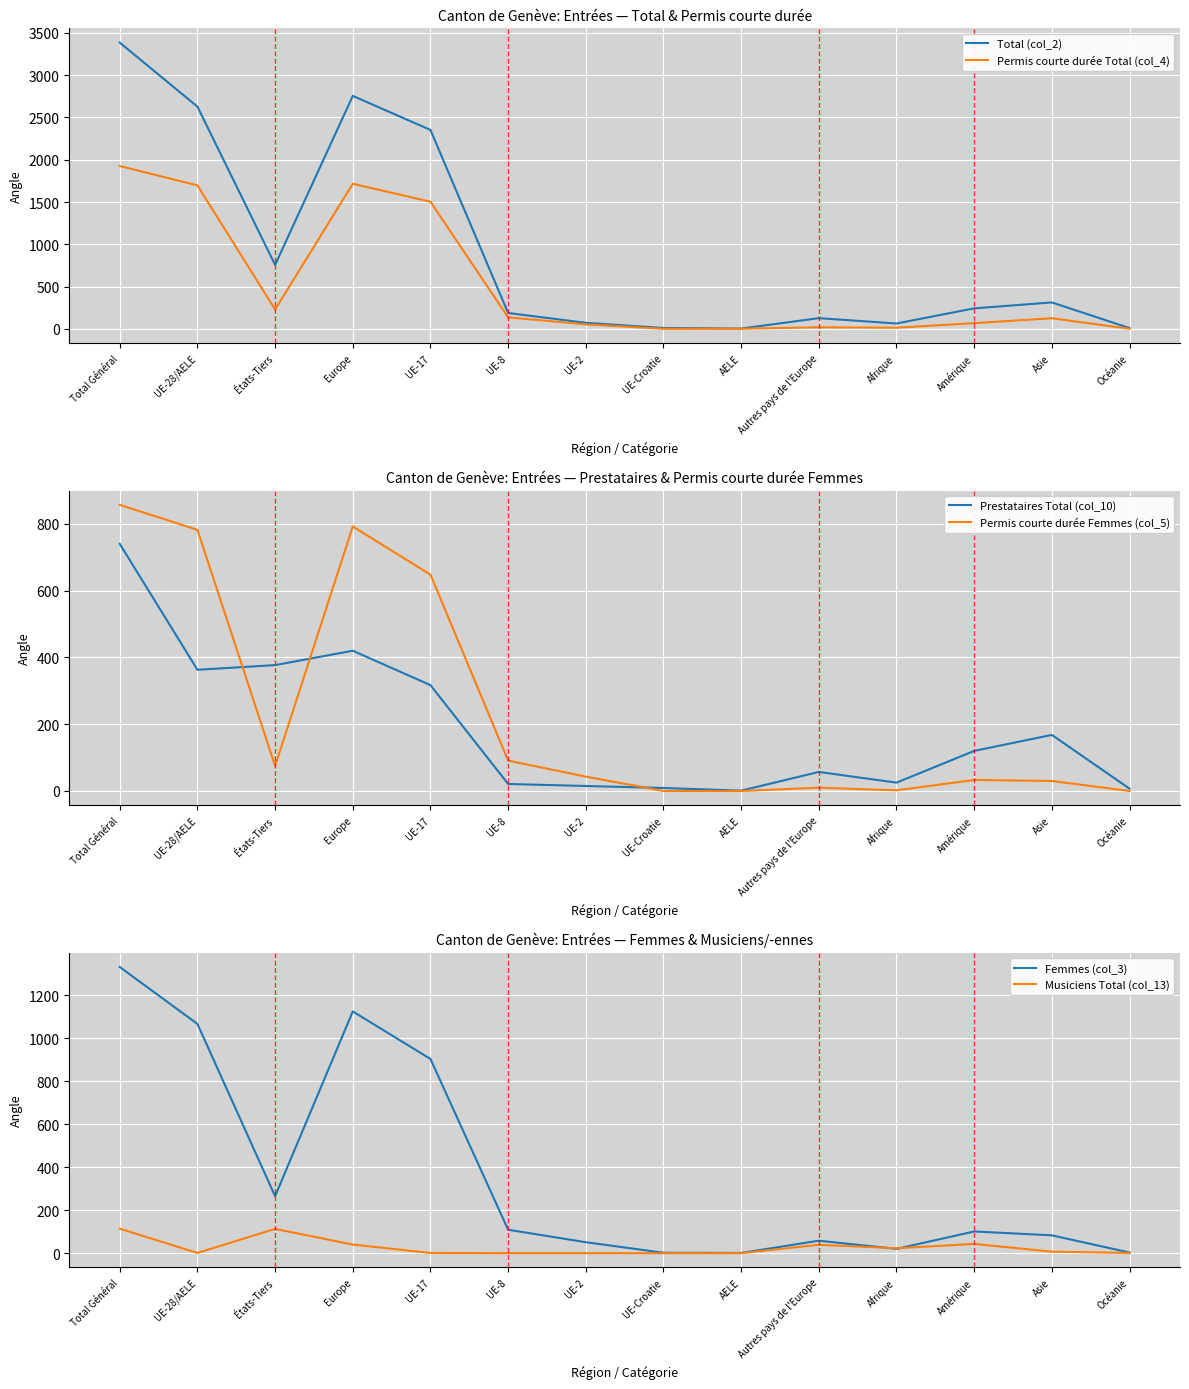

What is the value of the Musiciens Total (col_13) point at the 3rd from the left?

113